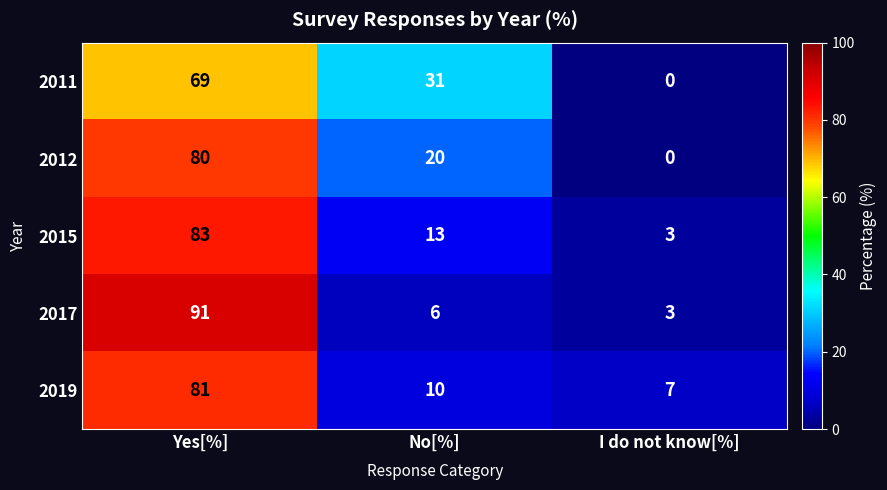

Which series has the largest range (max minus min)?

2017